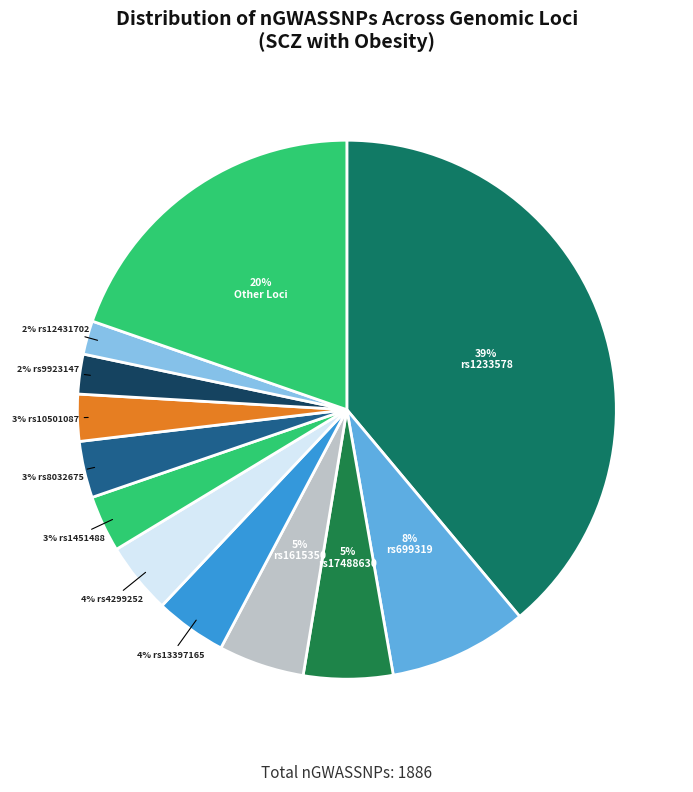

Which category has the biggest portion of the pie?

rs1233578